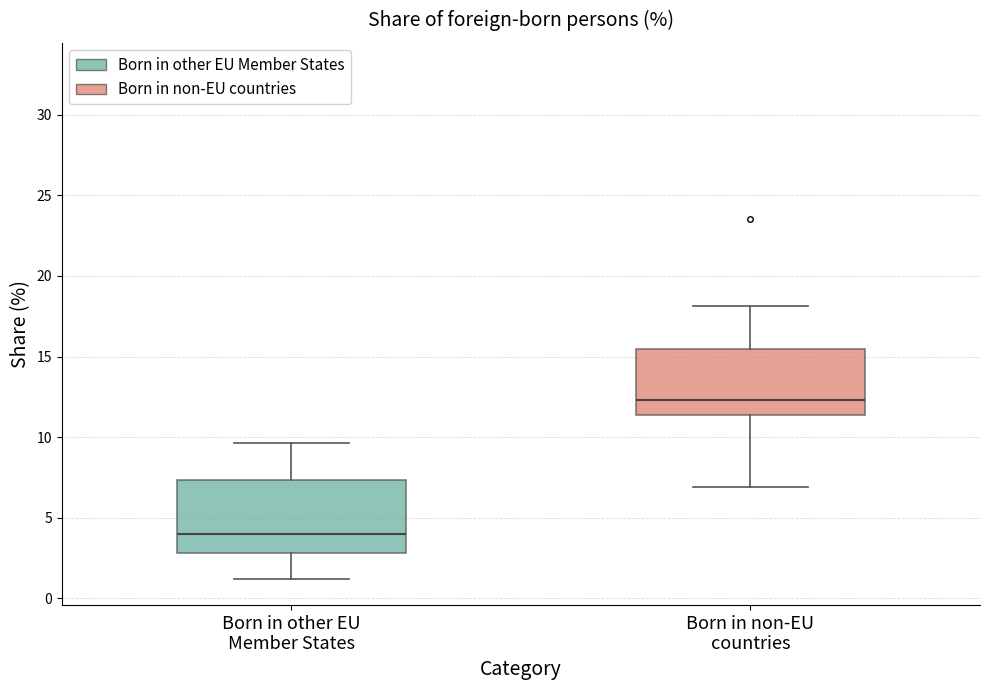

Where does the lower whisker of the box for Born in non-EU countries end on the y-axis? The values are not printed on the chart, so give them approximately, as read against the axis.

7.0